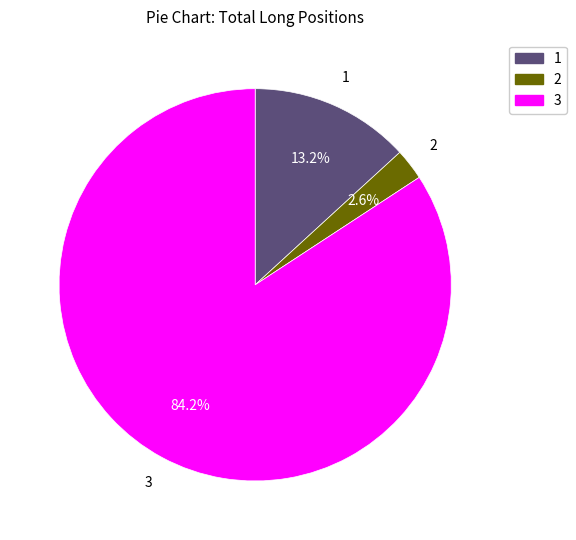

To the nearest percent, what is the average slice percentage?

33%